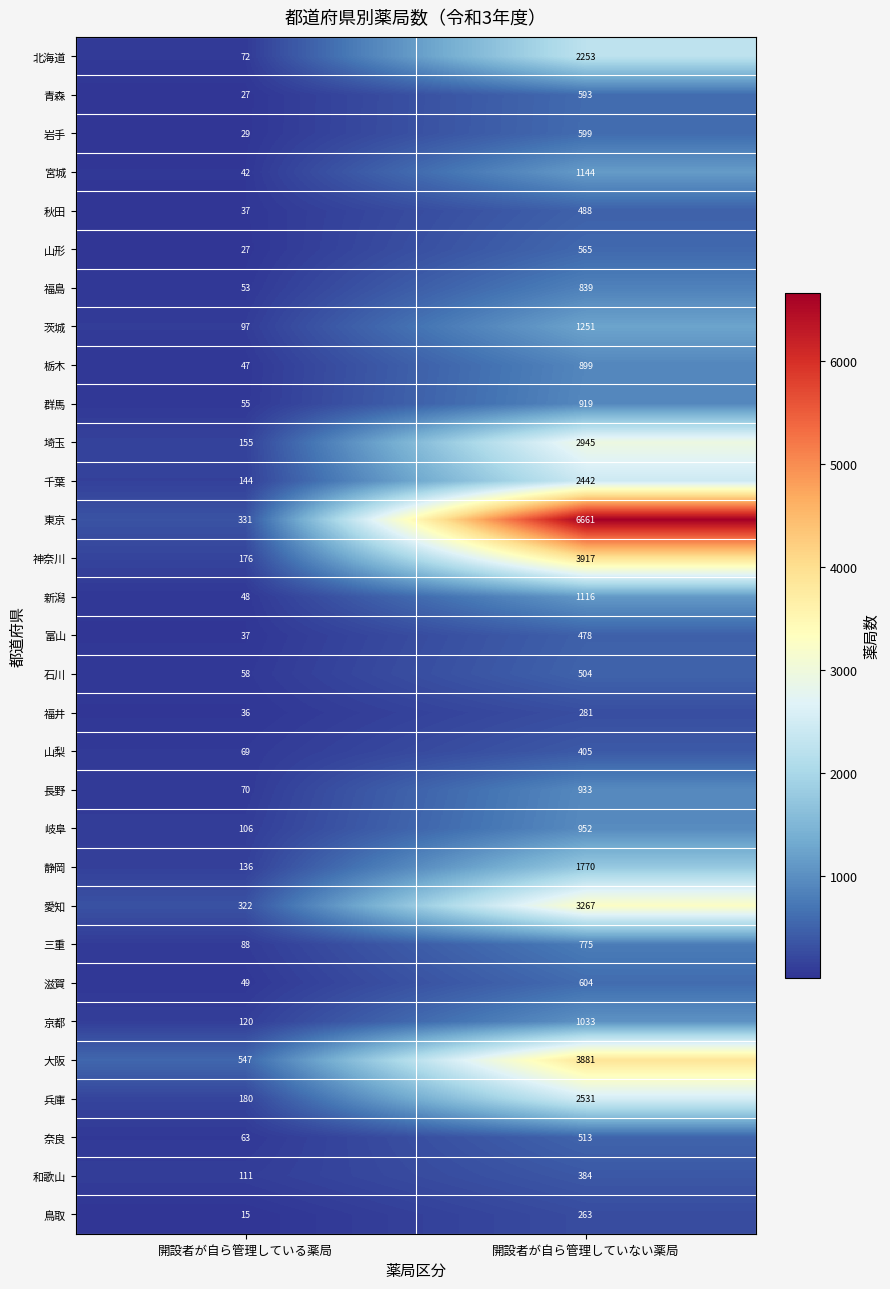

What is the minimum value shown in the chart?

15